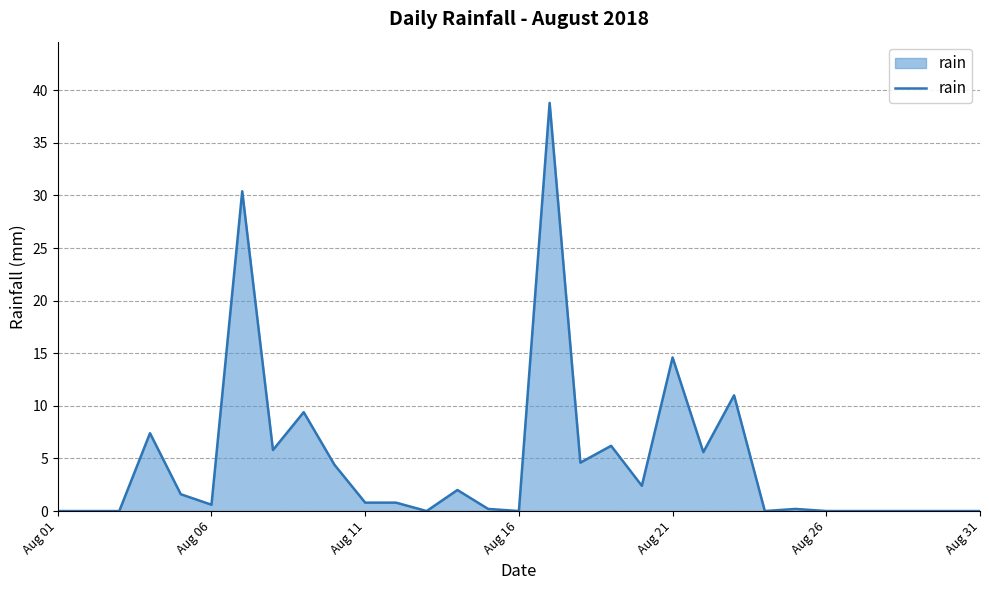

What is the greatest value displayed?

38.8